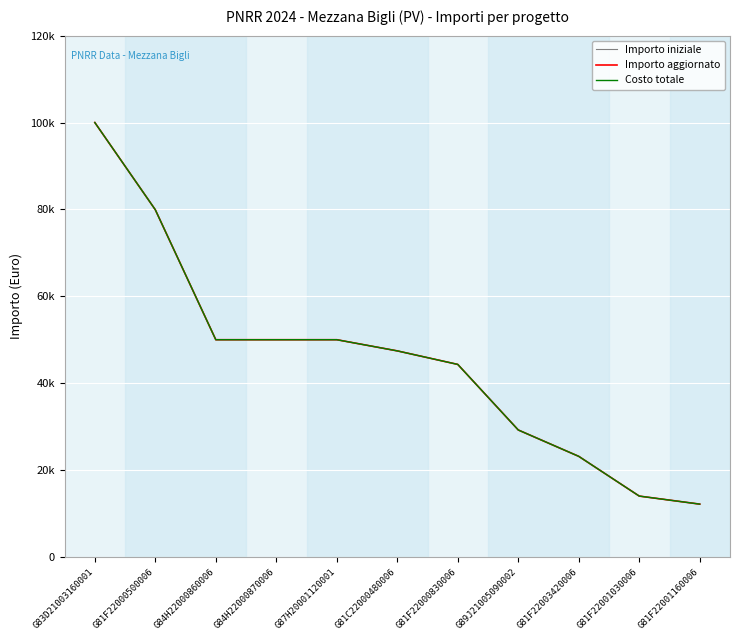

Which category has the lowest value in the Costo totale series?

G81F22001160006